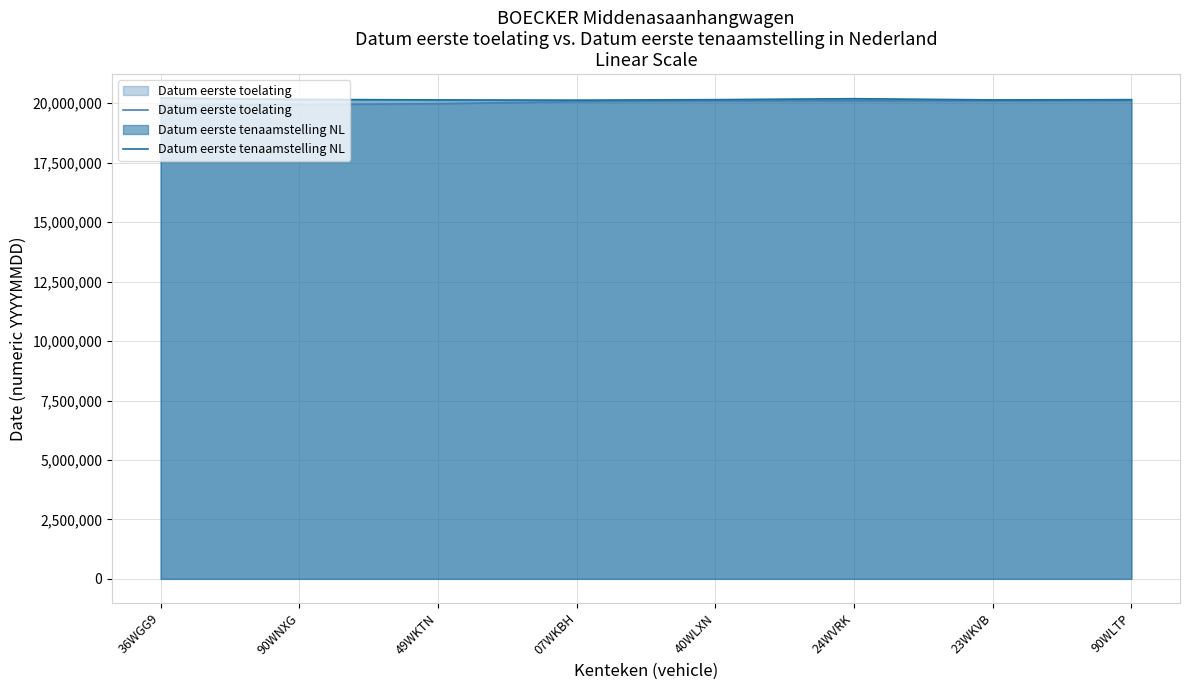

True or false: Datum eerste toelating and Datum eerste tenaamstelling NL cross at least once.

False